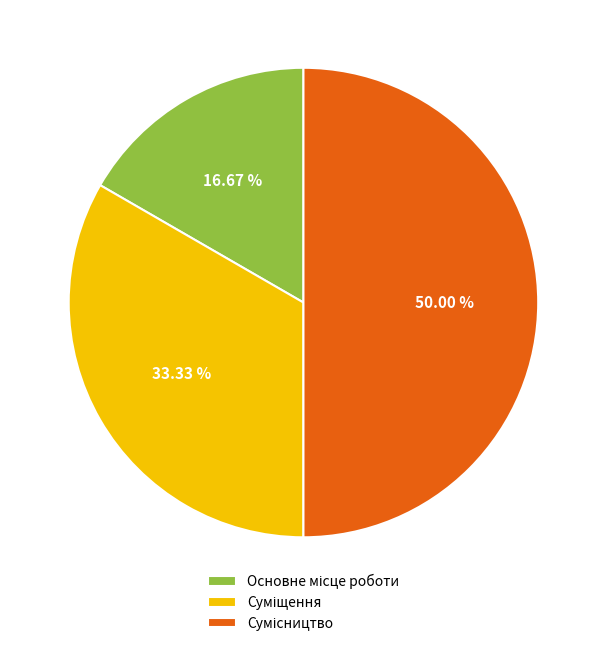

Does Суміщення represent more than half of the total?

No